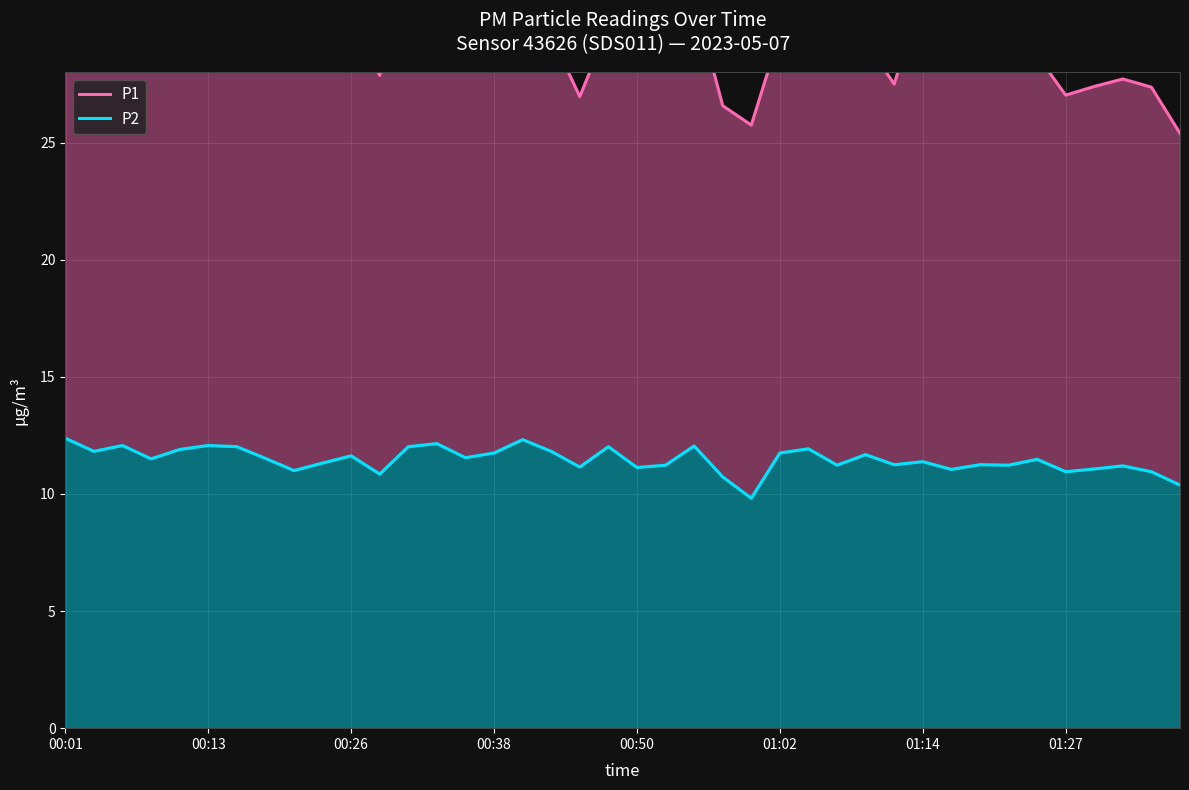

How many interior local peaks does the P2 series have?

13